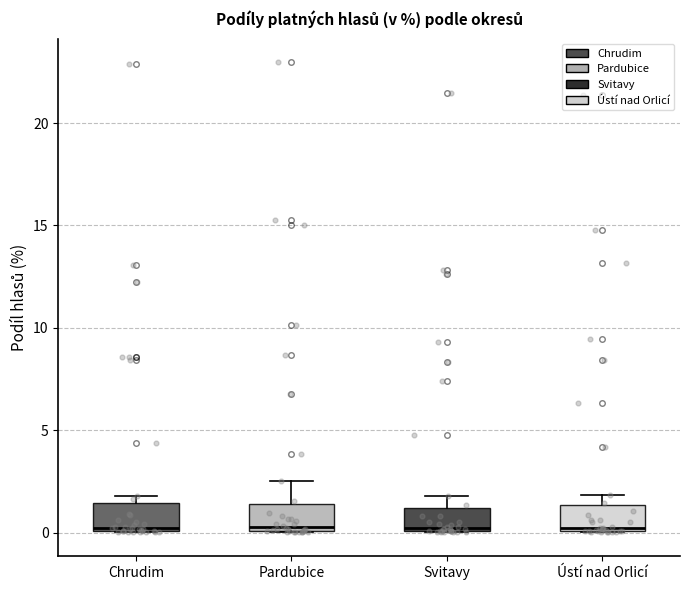

Reading left to right, read every box against the y-axis: the position of its median line, the range the box covers, and the ends of its whiskers. The values are not printed on the chart, so give them approximately, as read against the axis.

Chrudim: median 0.0 (just above the box's lower edge), box 0.0 to 1.5, whiskers 0.0 to 2.0
Pardubice: median 0.5, box 0.0 to 1.5, whiskers 0.0 to 2.5
Svitavy: median 0.0, box 0.0 to 1.0, whiskers 0.0 to 2.0
Ústí nad Orlicí: median 0.0, box 0.0 to 1.5, whiskers 0.0 to 2.0